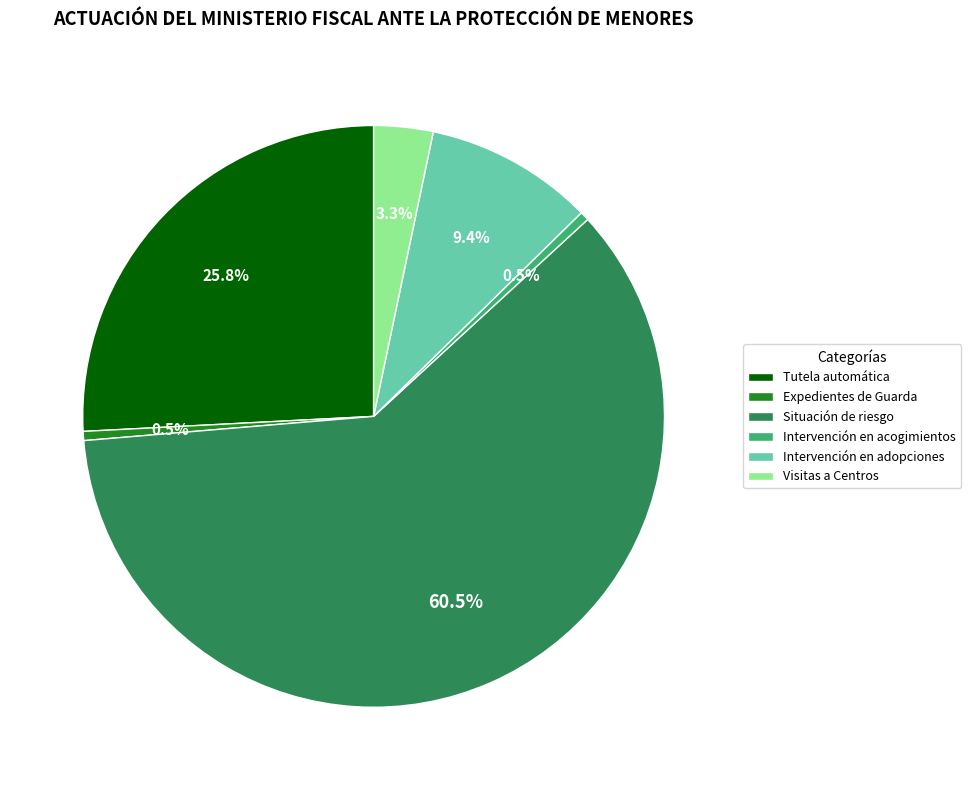

To the nearest percent, what percentage of the pie is Intervención en adopciones?

9%